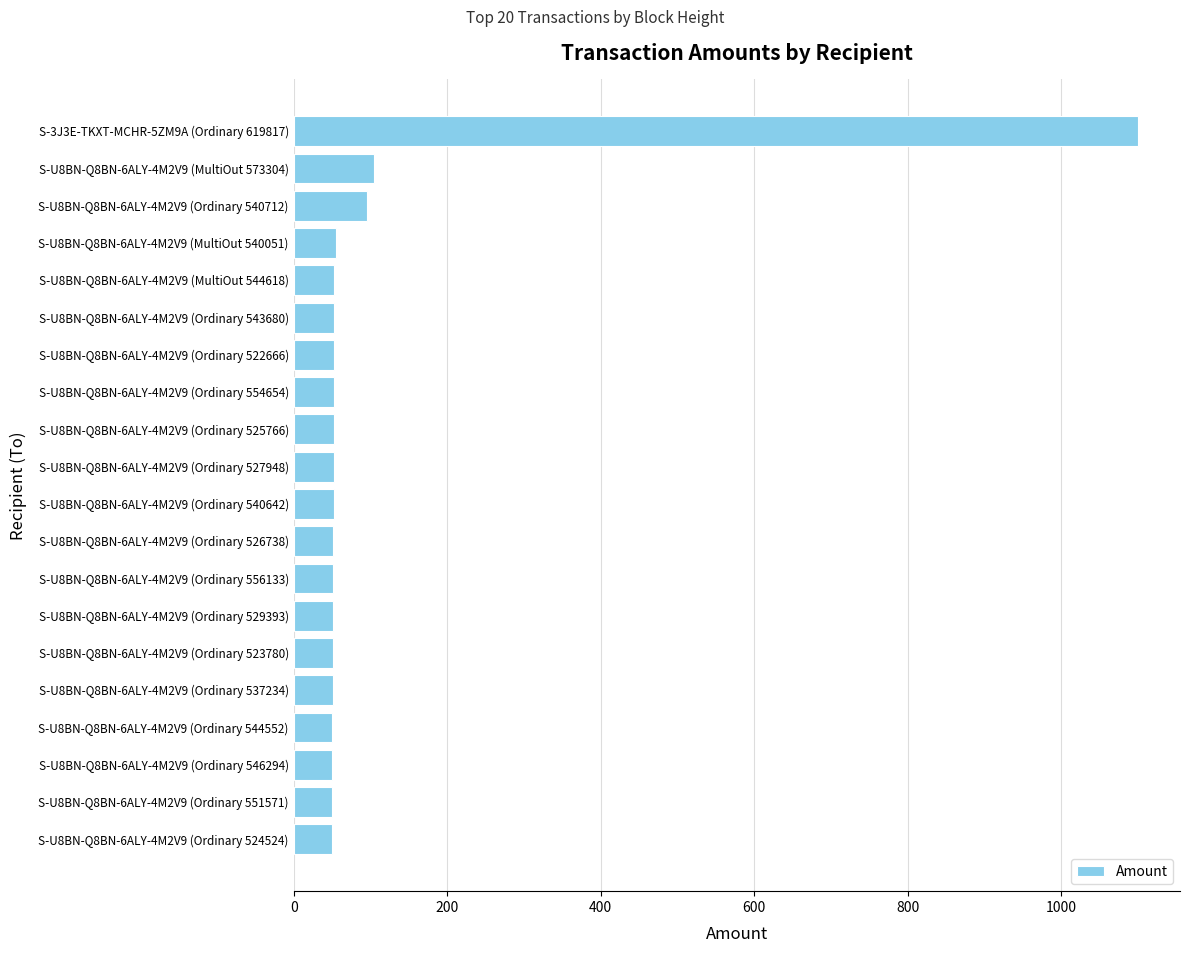

The value at S-U8BN-Q8BN-6ALY-4M2V9 (Ordinary 524524) is 50.1. True or false?

True